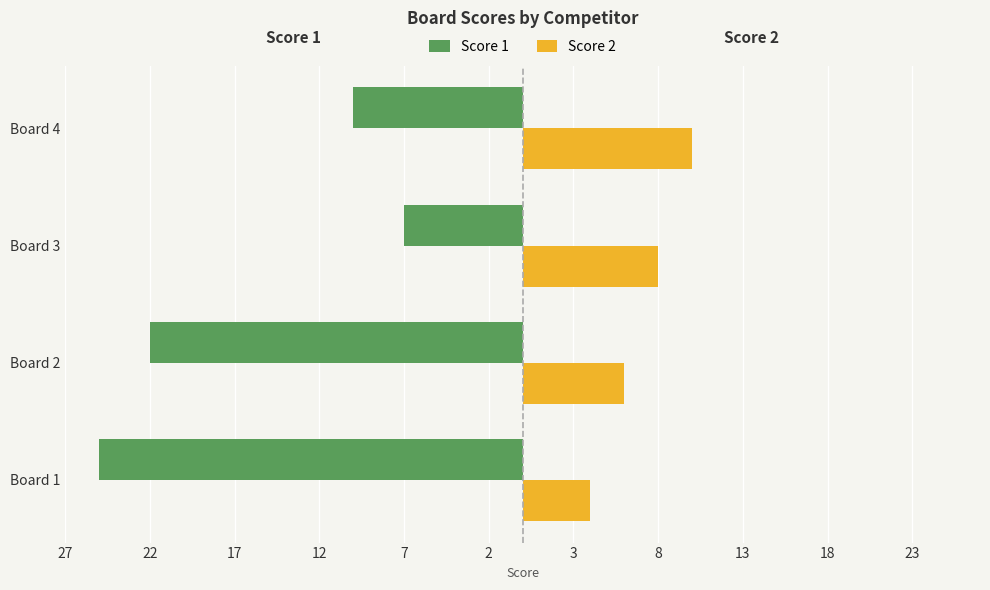

What are all the series names shown in the legend?

Score 1, Score 2